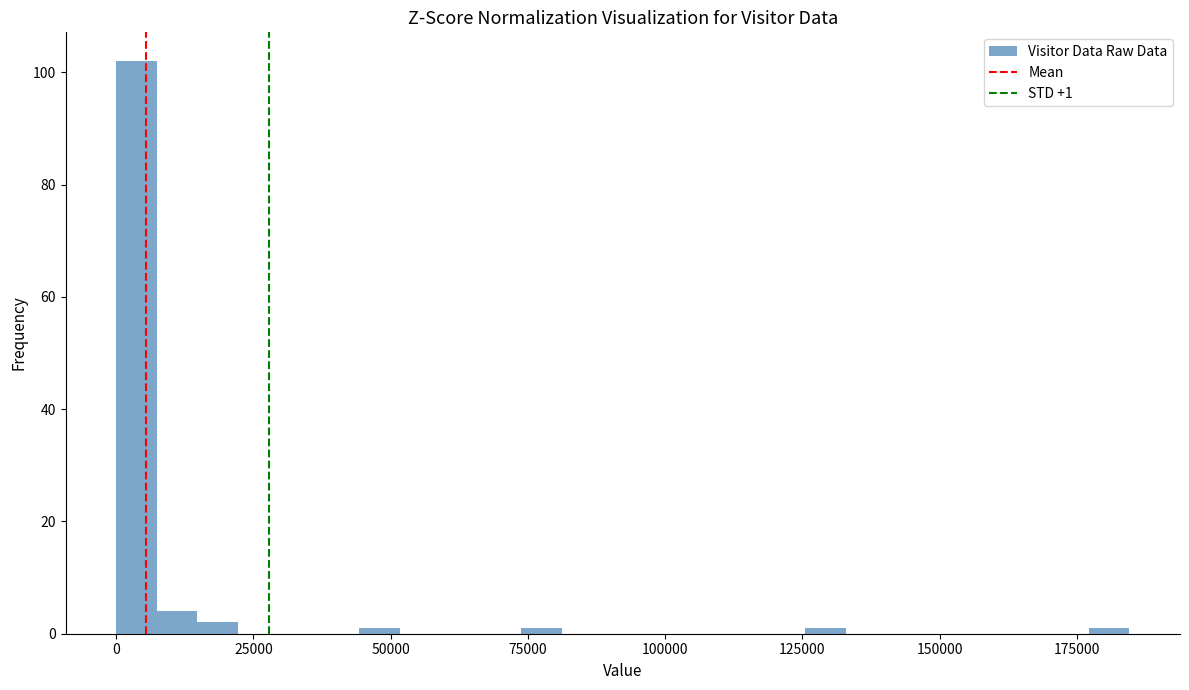

Read against the x-axis, roughly where is the centre of the tallest bar?

5000